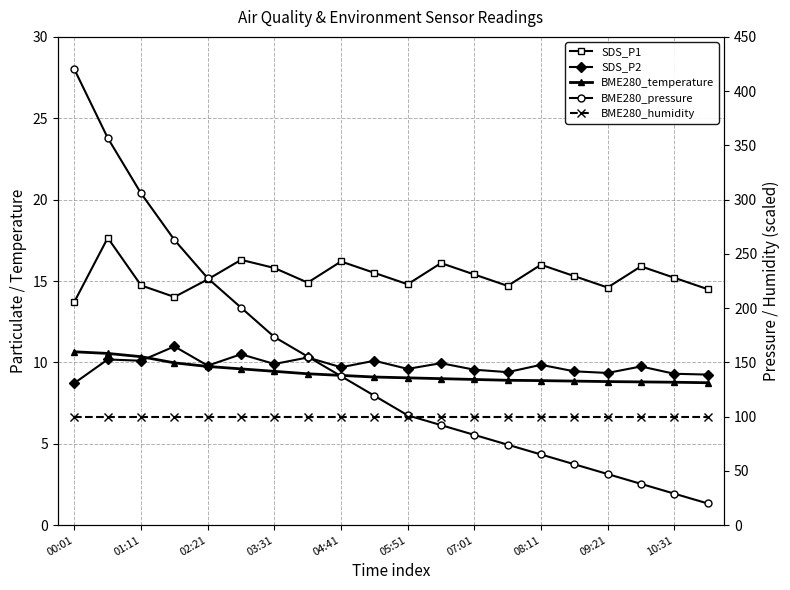

What is the spread (max minus min) of values at 09:21?

91.2